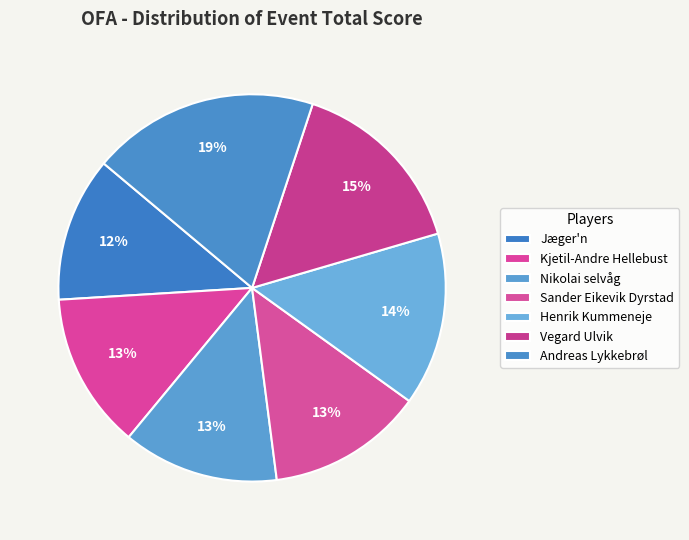

Rank the categories by value from lowest to highest.

Jæger'n, Kjetil-Andre Hellebust, Nikolai selvåg, Sander Eikevik Dyrstad, Henrik Kummeneje, Vegard Ulvik, Andreas Lykkebrøl